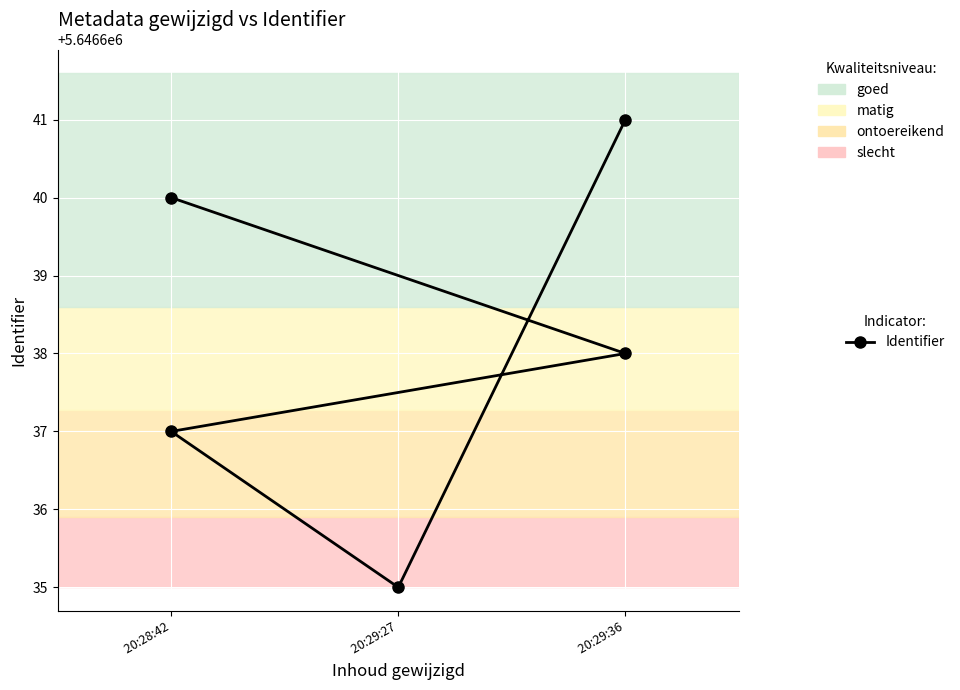

What is the difference between the maximum and minimum values?

6